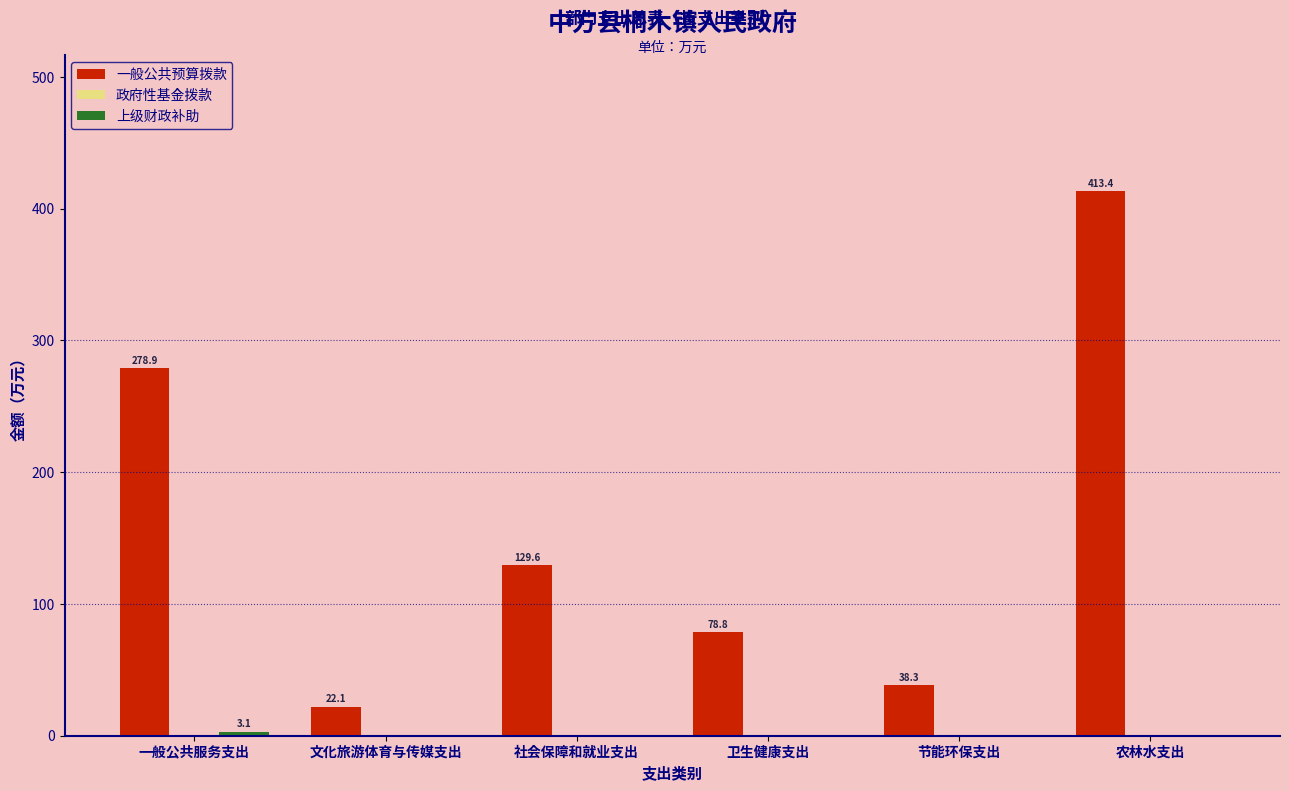

Which label corresponds to the largest value in the chart?

农林水支出